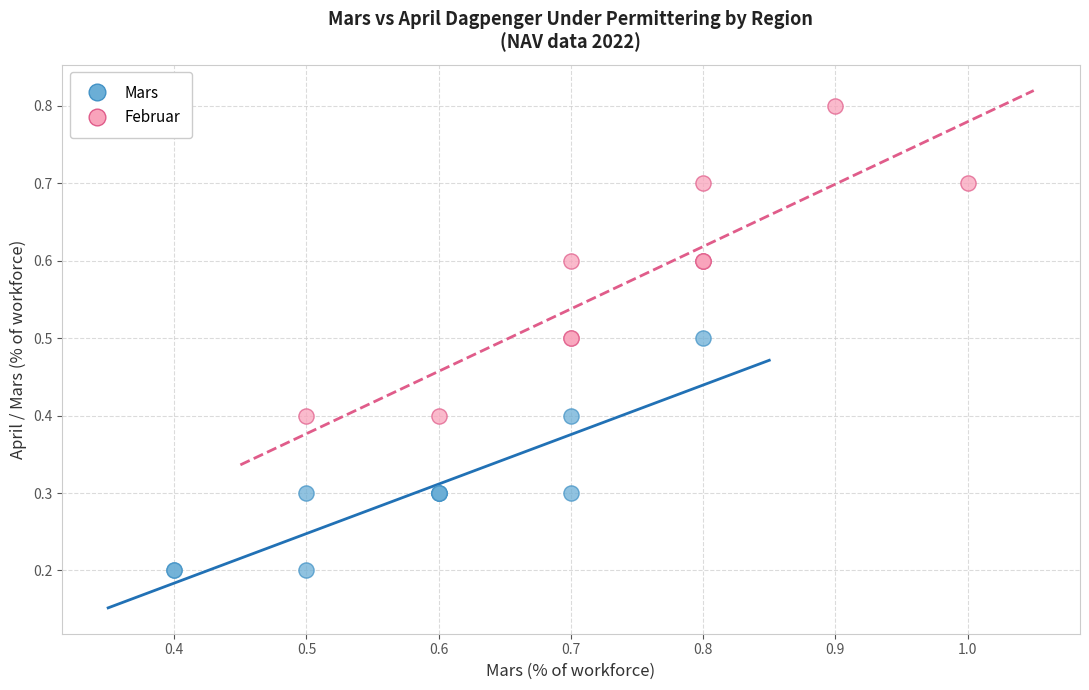

What are all the series names shown in the legend?

Mars, Februar